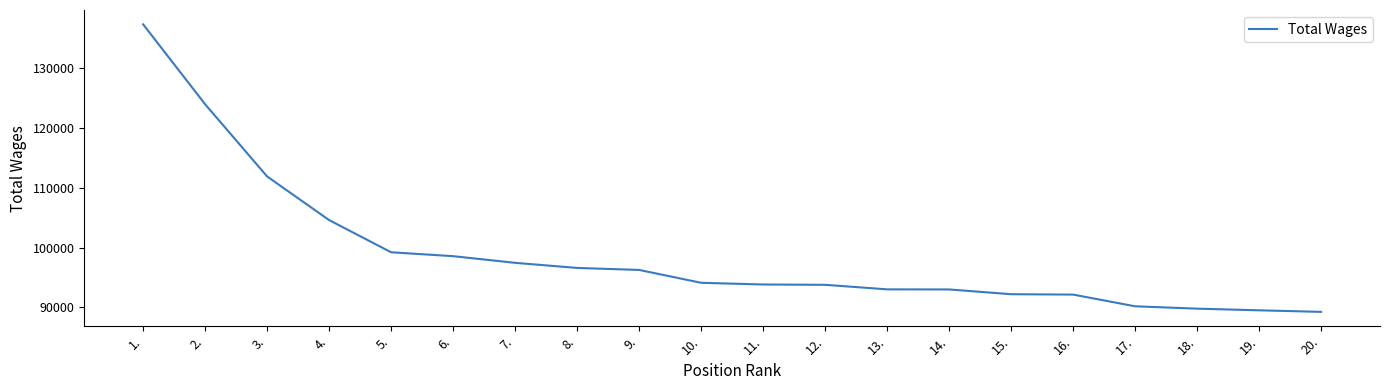

How many lines are shown in the chart?

1